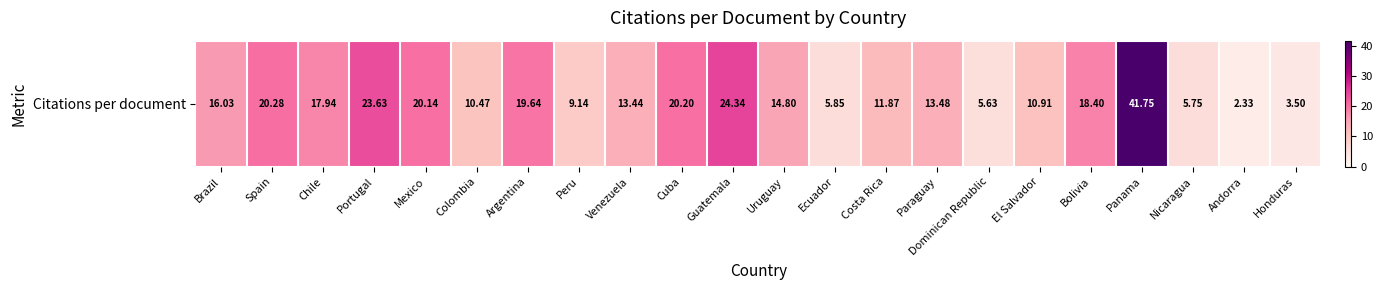

What is the sum of the values at Honduras and Cuba?

23.7